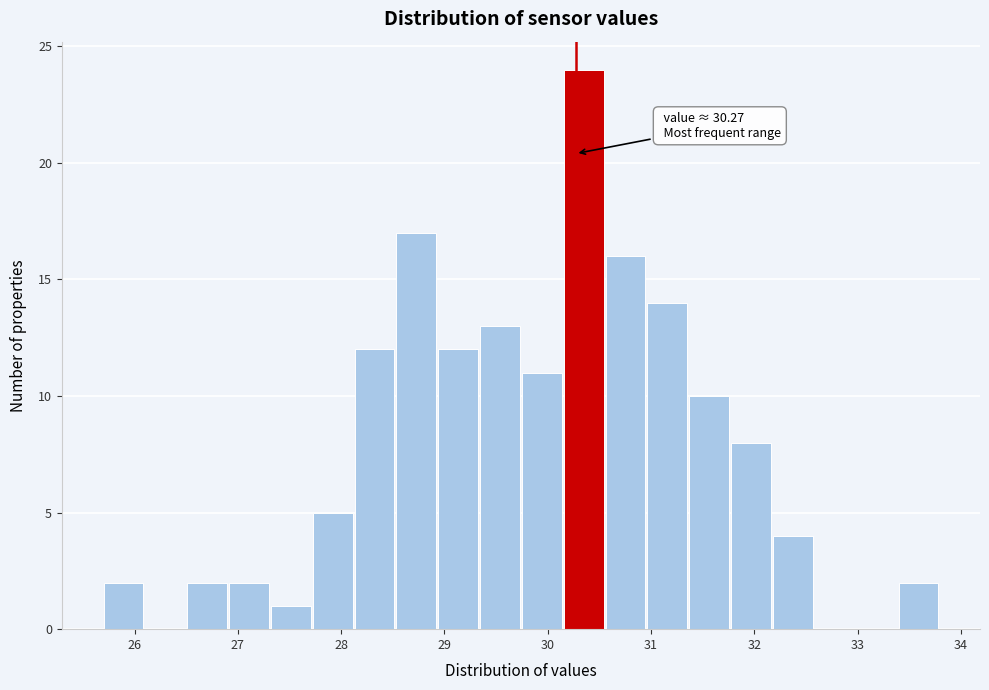

Over which range of the x-axis is the bar tallest?

30.2 to 30.6